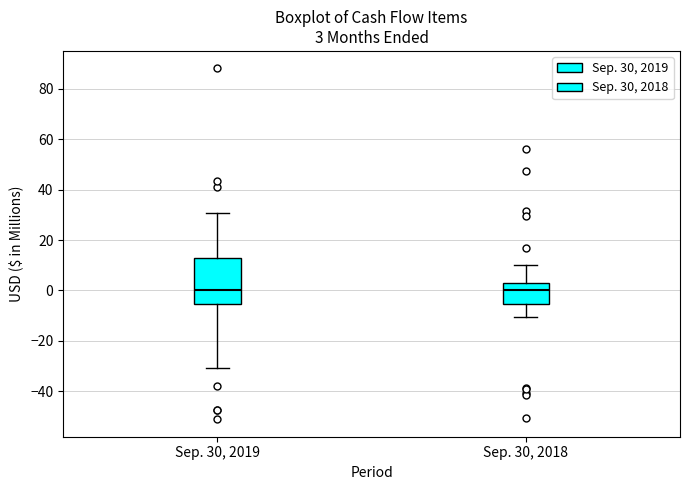

Which box is the tallest, from its lower edge to its upper edge?

Sep. 30, 2019